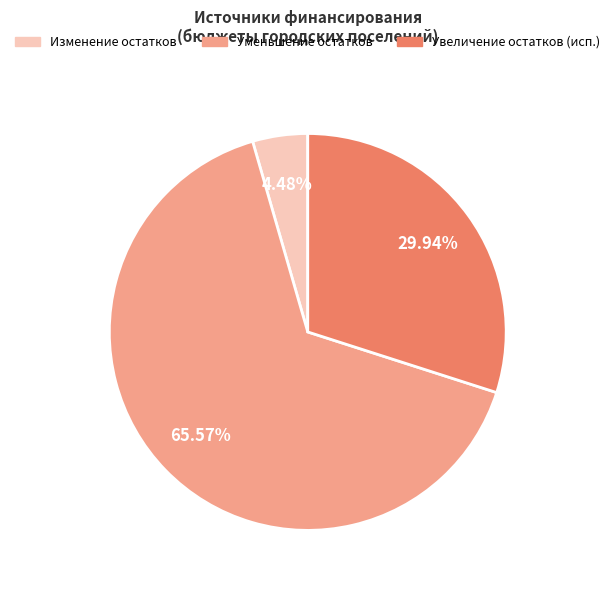

Is there any slice that represents more than half of the pie?

Yes